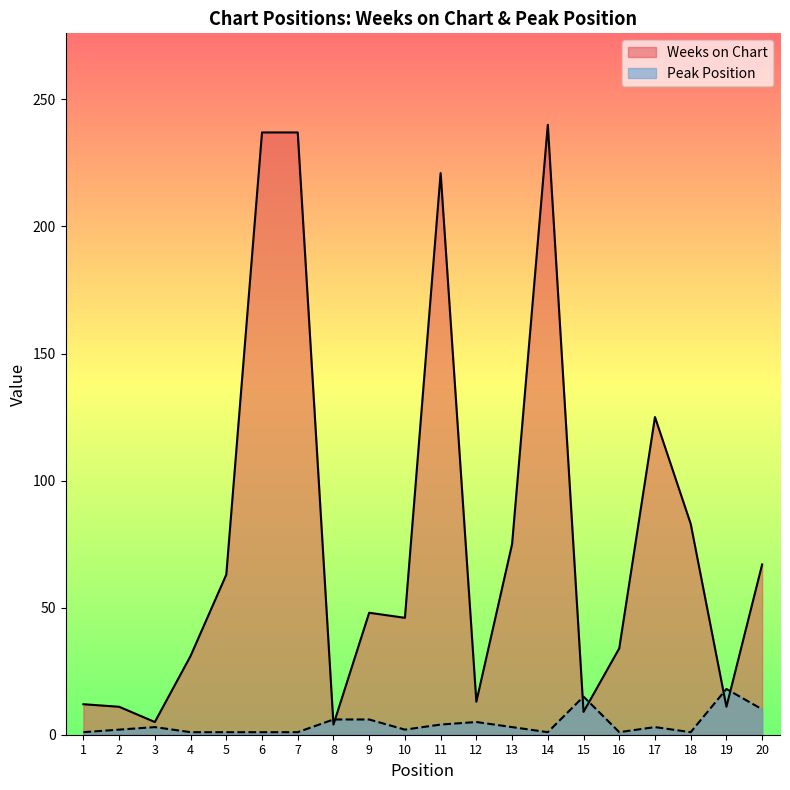

What is the sum of the Weeks on Chart values at 3 and 12?

18